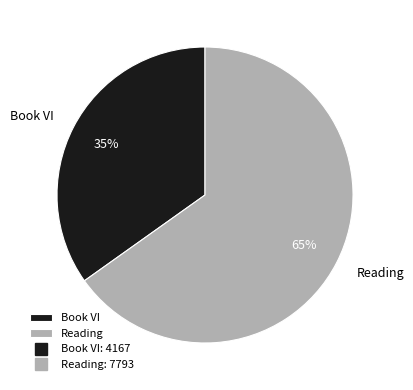

To the nearest percent, what is the combined percentage of Reading and Book VI?

100%